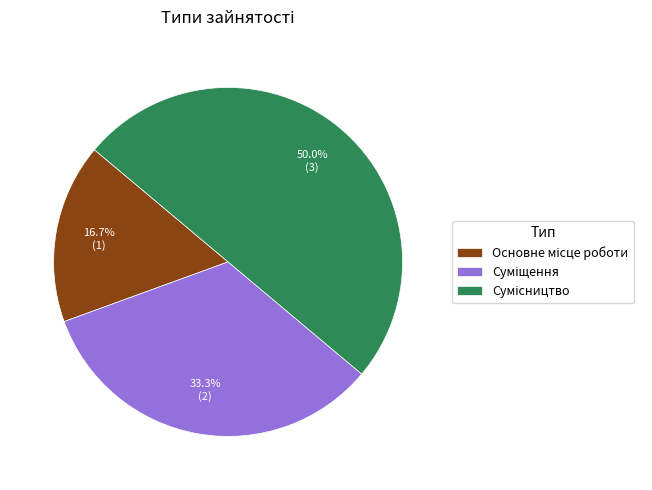

Does Суміщення represent more than half of the total?

No